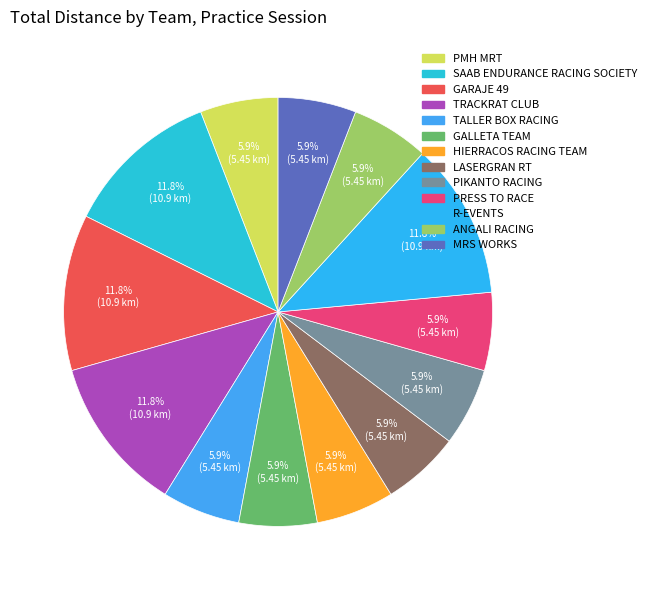

Does any single category account for the majority?

No